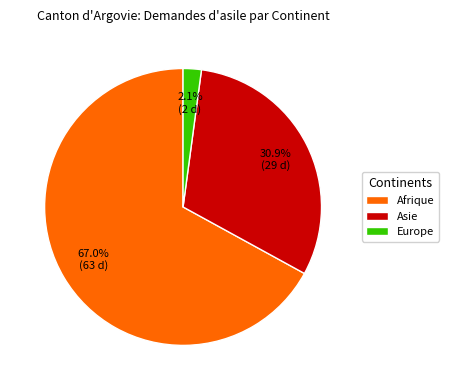

Rank the categories by value from highest to lowest.

Afrique, Asie, Europe